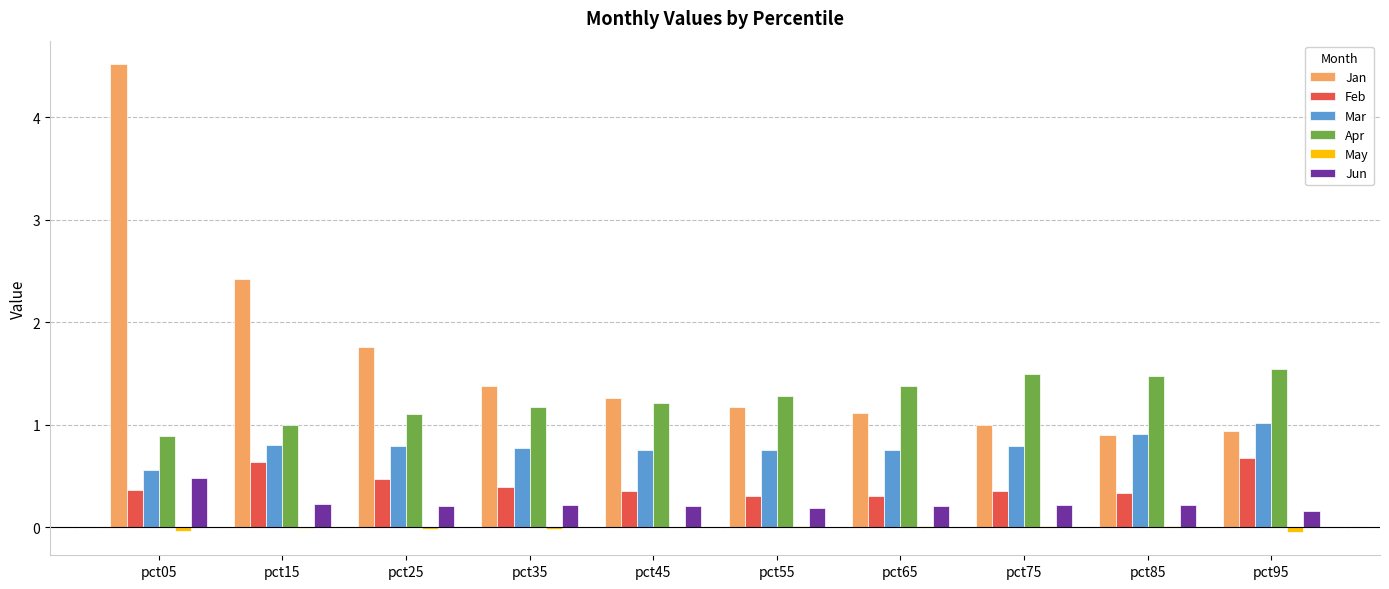

Does the chart contain stacked bars?

No